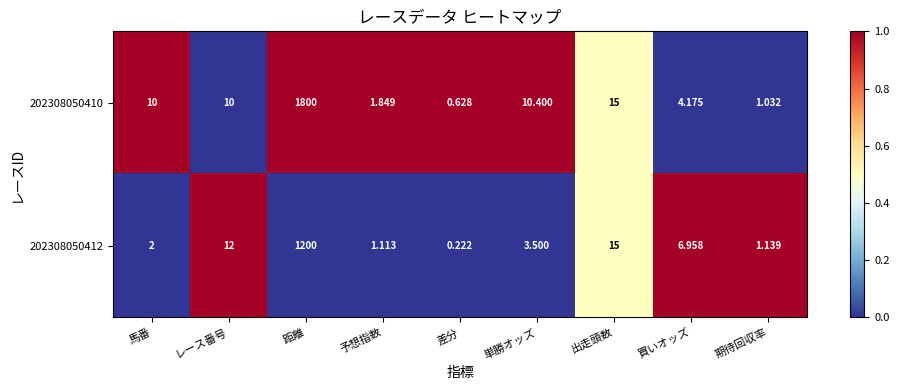

At which label is 202308050410 closest to 900?

出走頭数